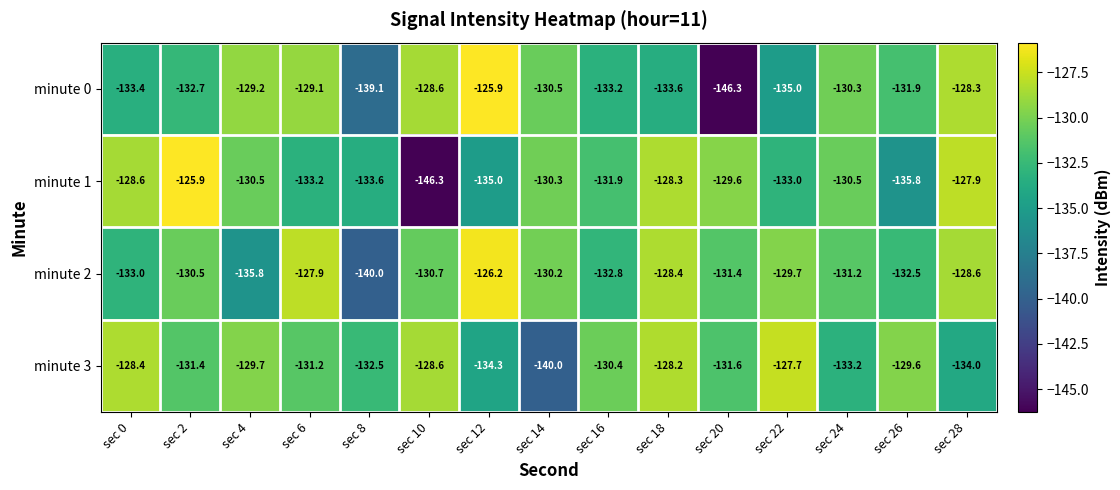

What is the difference between the second highest and second lowest values in the minute 3 series?

6.1